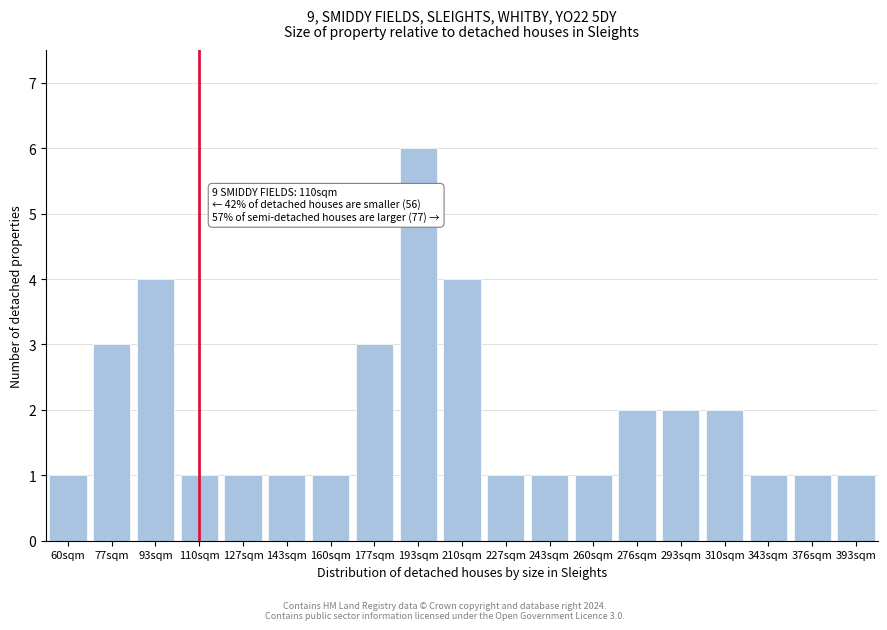

Reading right to left, extract all data points from this chart.

393sqm=1	376sqm=1	343sqm=1	310sqm=2	293sqm=2	276sqm=2	260sqm=1	243sqm=1	227sqm=1	210sqm=4	193sqm=6	177sqm=3	160sqm=1	143sqm=1	127sqm=1	110sqm=1	93sqm=4	77sqm=3	60sqm=1